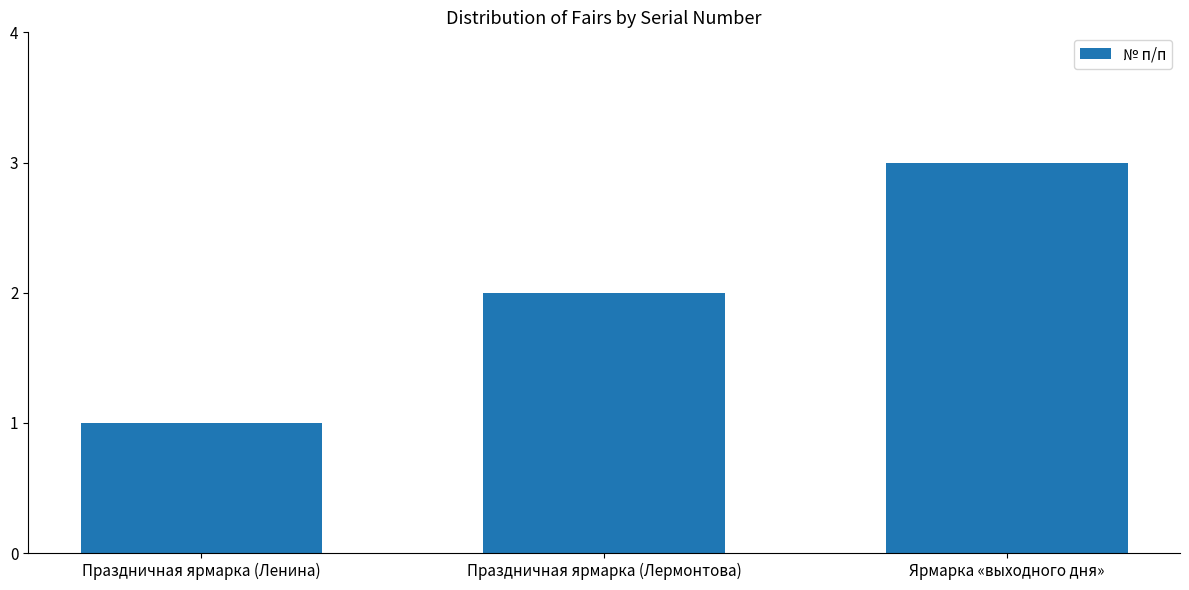

What is the label of the 2nd bar from the right?

Праздничная ярмарка (Лермонтова)